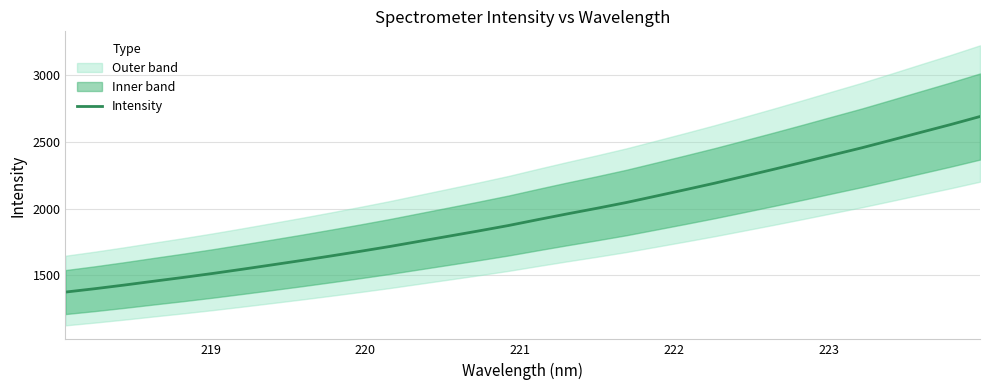

Reading left to right, list all the values displayed in this chart.

1373.6	1399.0	1426.4	1455.4	1483.8	1513.6	1545.1	1577.6	1610.5	1644.7	1679.7	1715.9	1754.7	1793.2	1832.1	1872.3	1916.6	1959.8	2001.5	2044.9	2092.7	2140.9	2190.0	2241.8	2294.0	2347.3	2401.7	2455.7	2513.3	2571.4	2629.2	2689.6